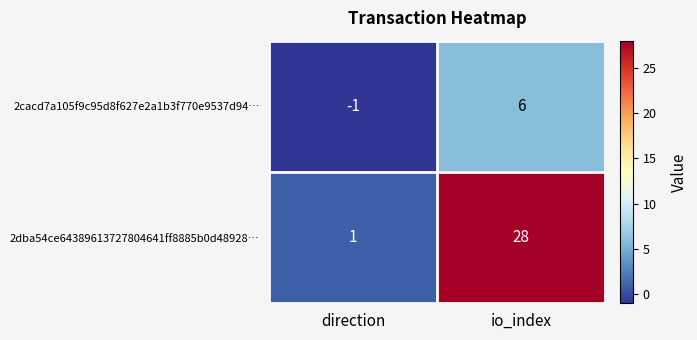

Which series has the widest spread of values?

2dba54ce64389613727804641ff8885b0d48928…